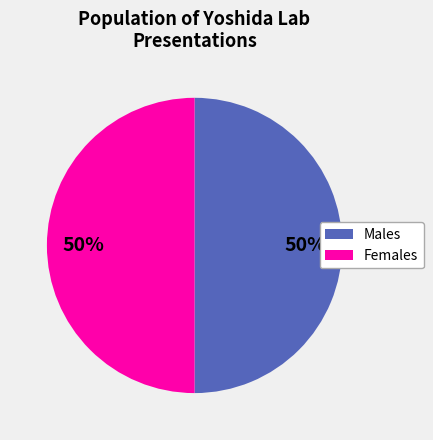

Is there a majority slice in this chart?

No